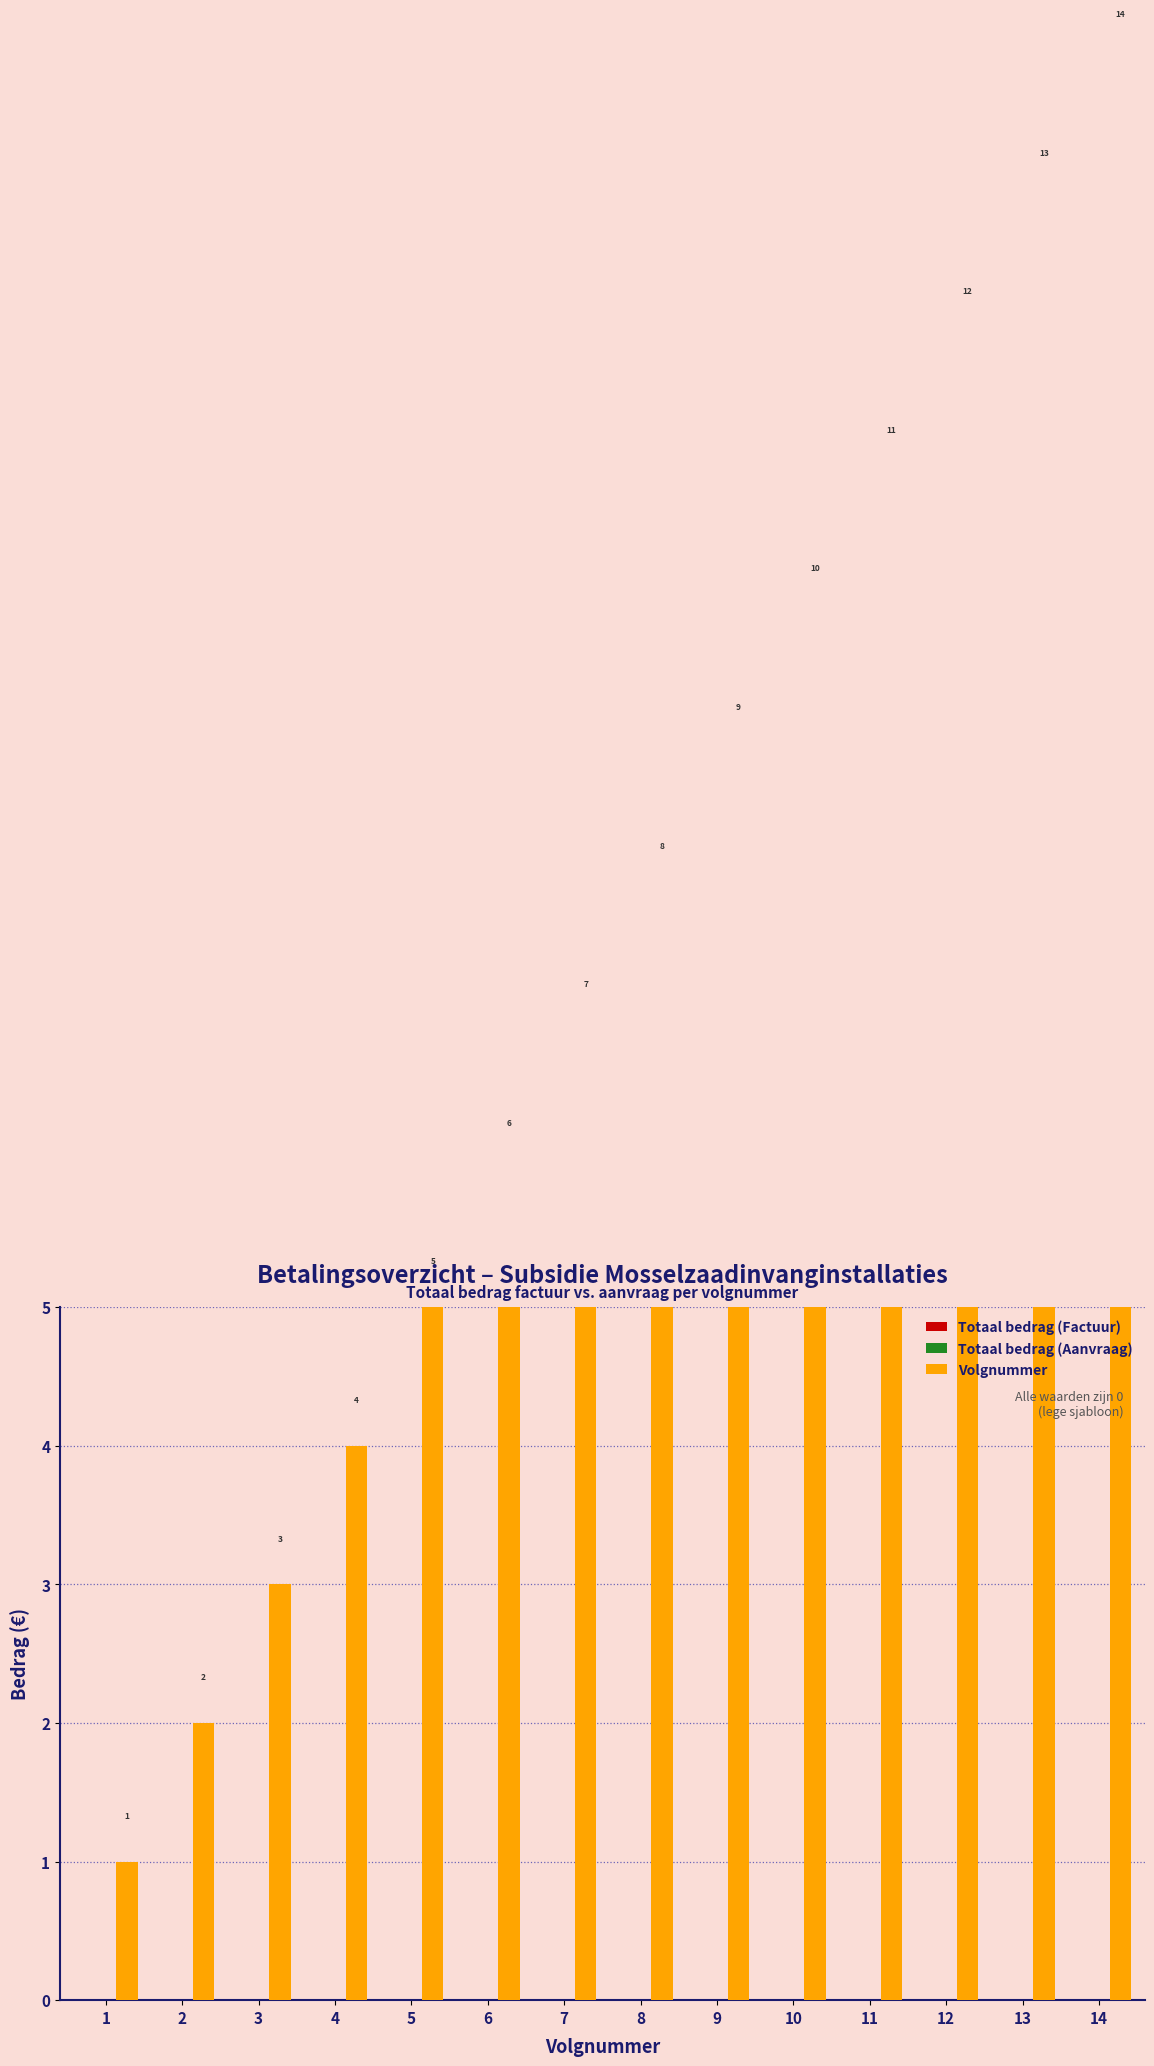

Rank the categories by Totaal bedrag (Aanvraag) value from lowest to highest.

1, 2, 3, 4, 5, 6, 7, 8, 9, 10, 11, 12, 13, 14